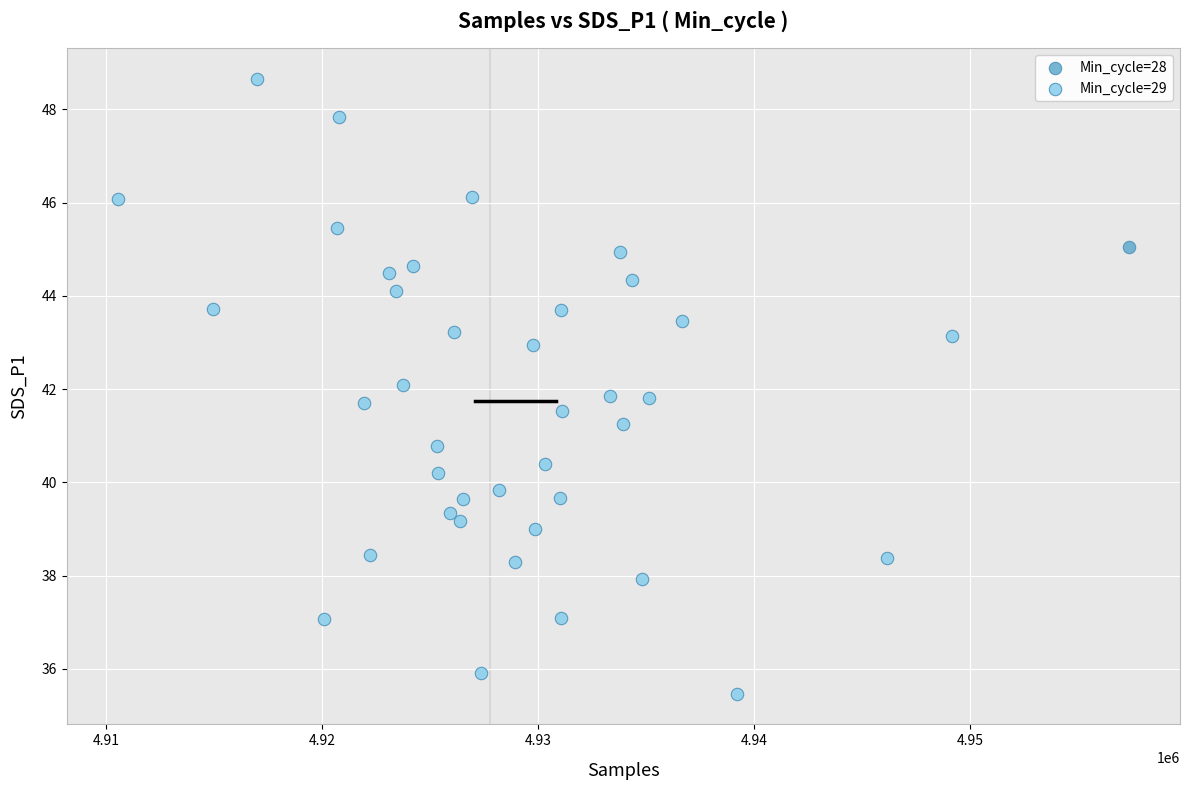

What are all the series names shown in the legend?

Min_cycle=28, Min_cycle=29